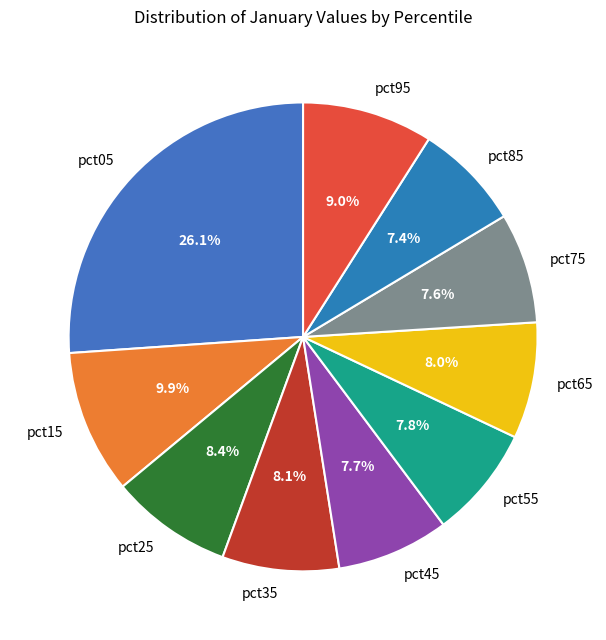

How many segments does this pie chart have?

10